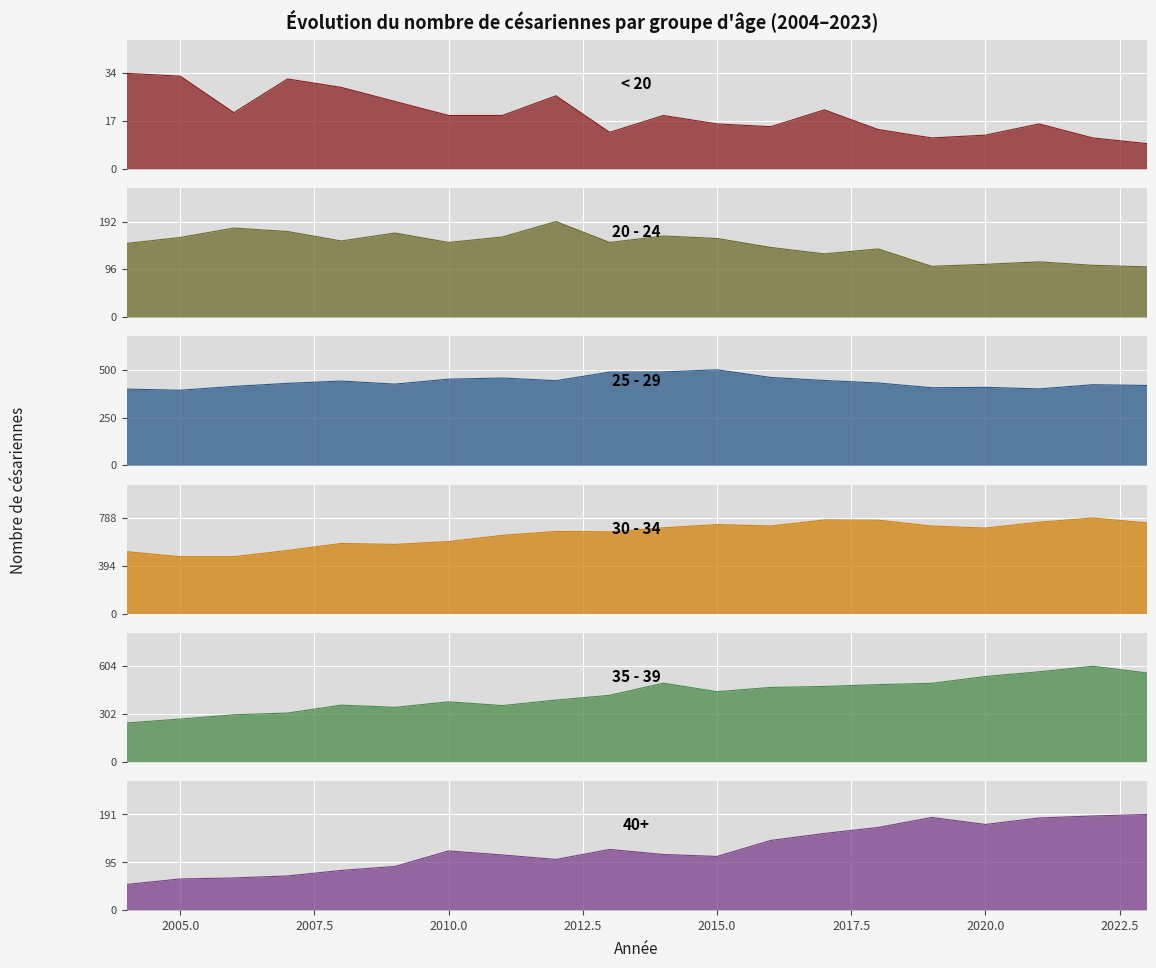

True or false: 30 - 34 and 20 - 24 cross at least once.

False